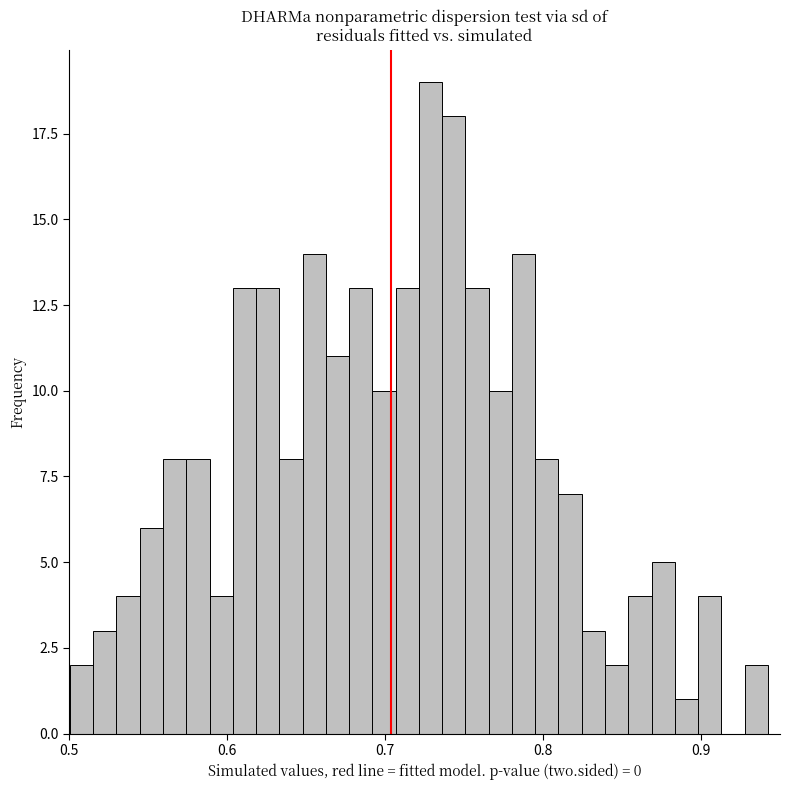

Read against the x-axis, roughly where is the centre of the tallest bar?

0.73